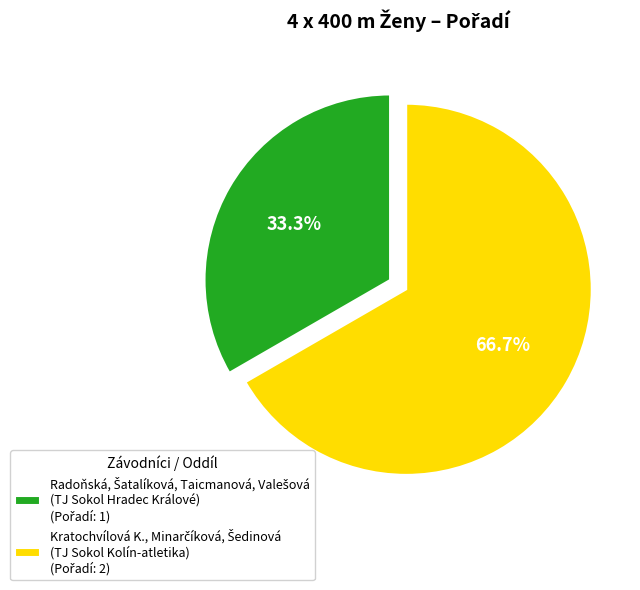

Does any single category account for the majority?

Yes